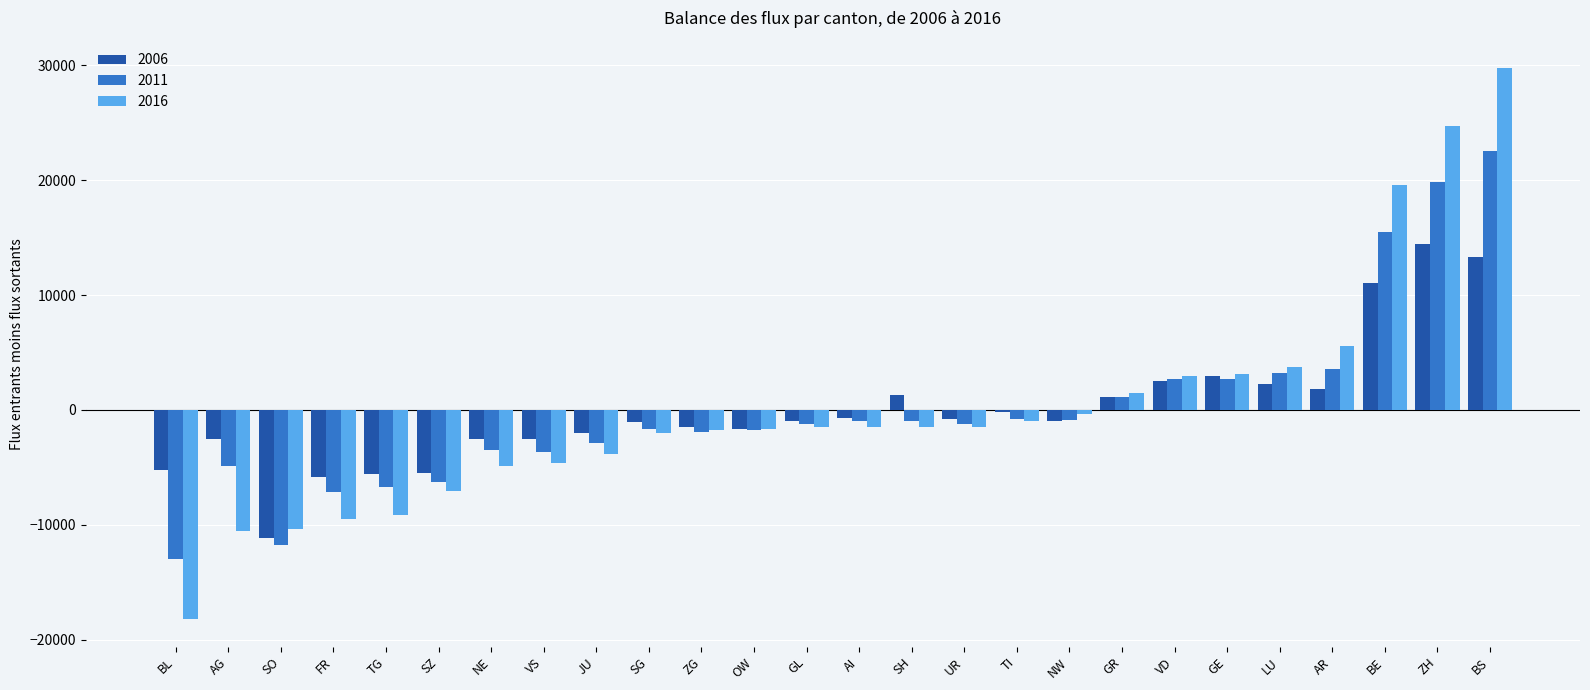

What is the smallest value displayed?

-18210